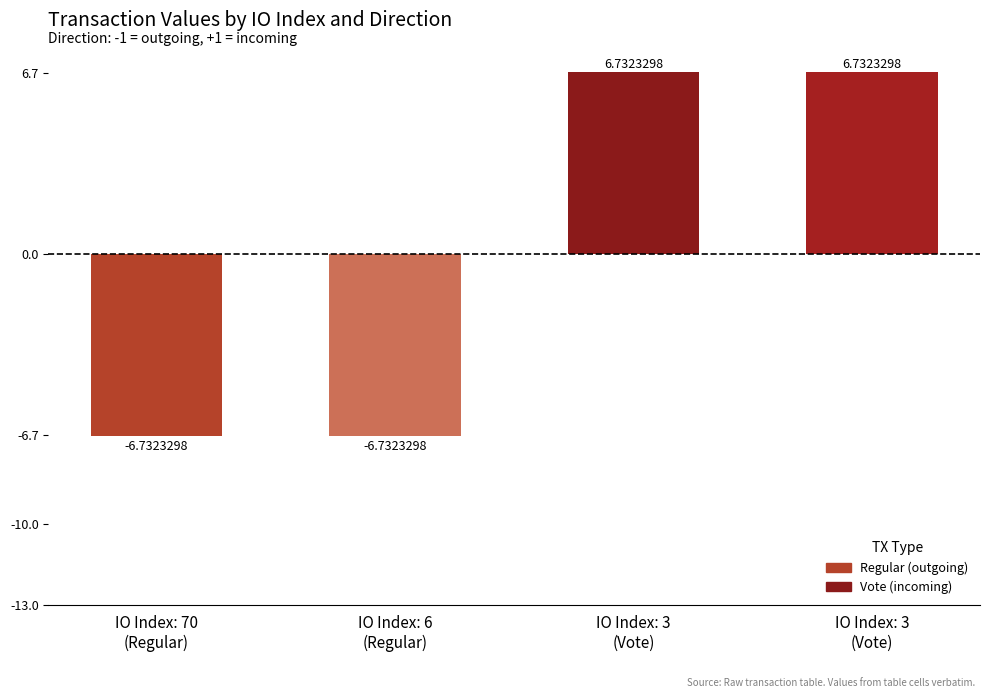

How many bars are there in total?

4